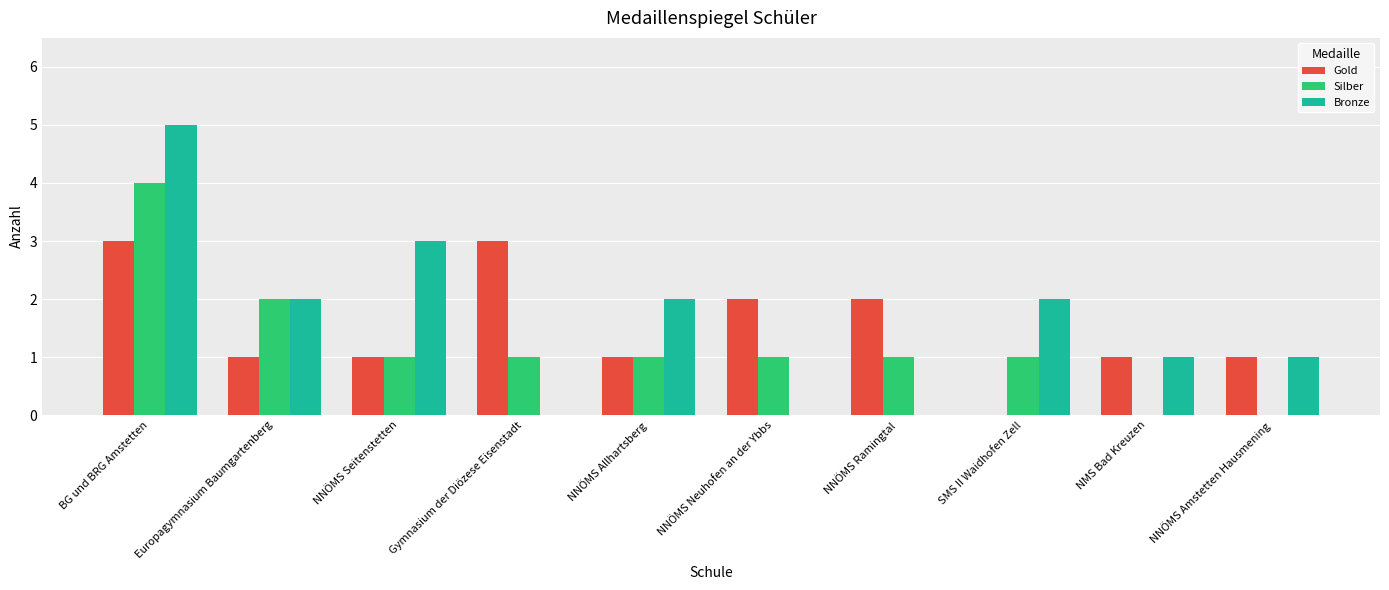

What is the maximum value shown in the chart?

5